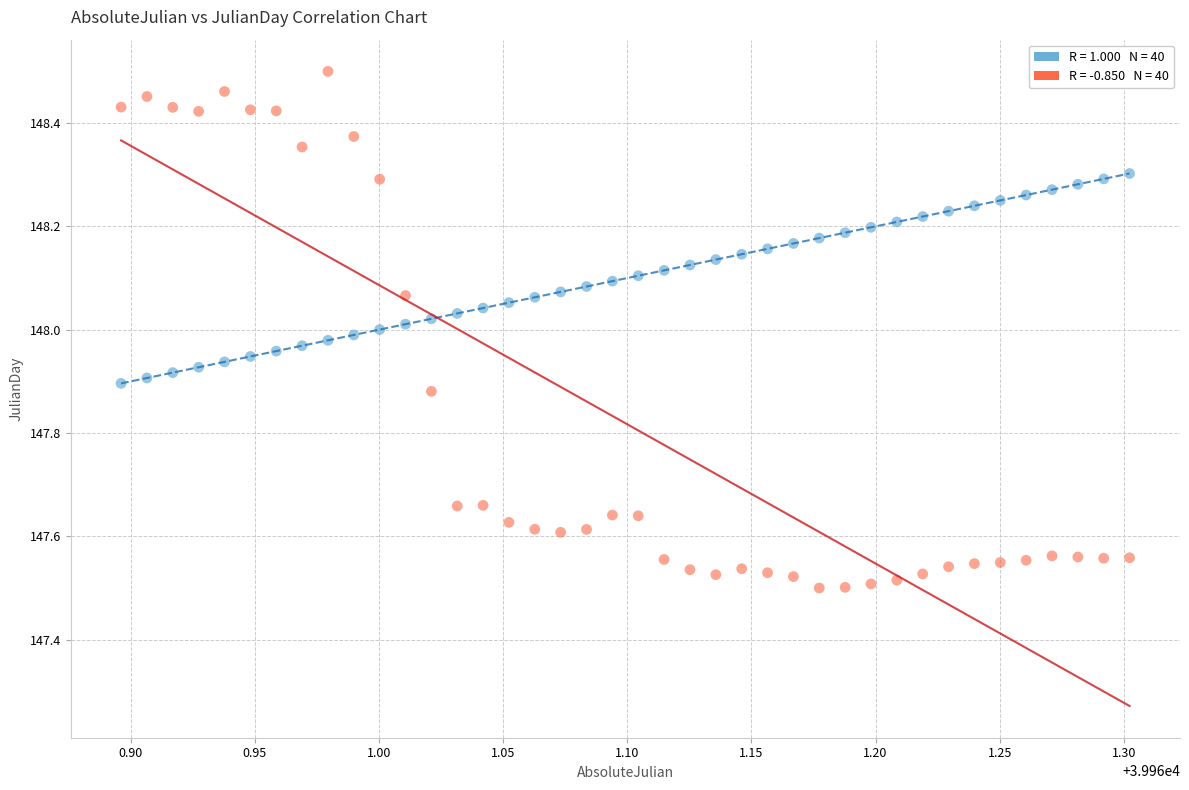

Across all data points, what is the range of X values (max minus min)?

0.4